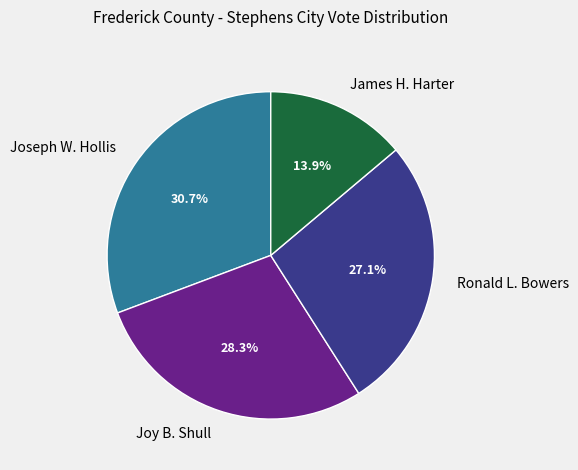

How much of the chart is everything except James H. Harter?

86.1%